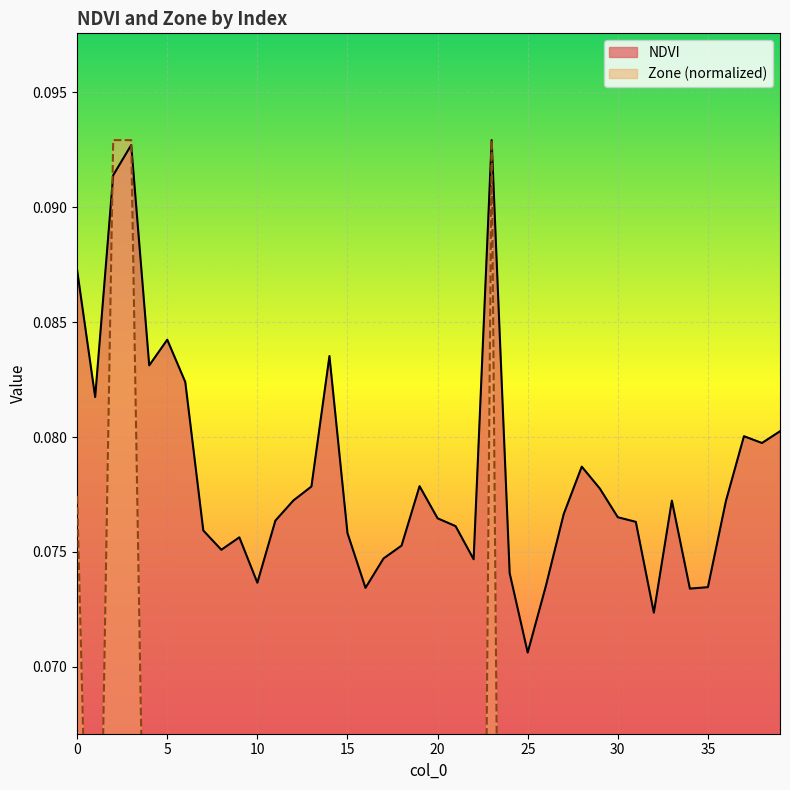

What are all the series names shown in the legend?

NDVI, Zone